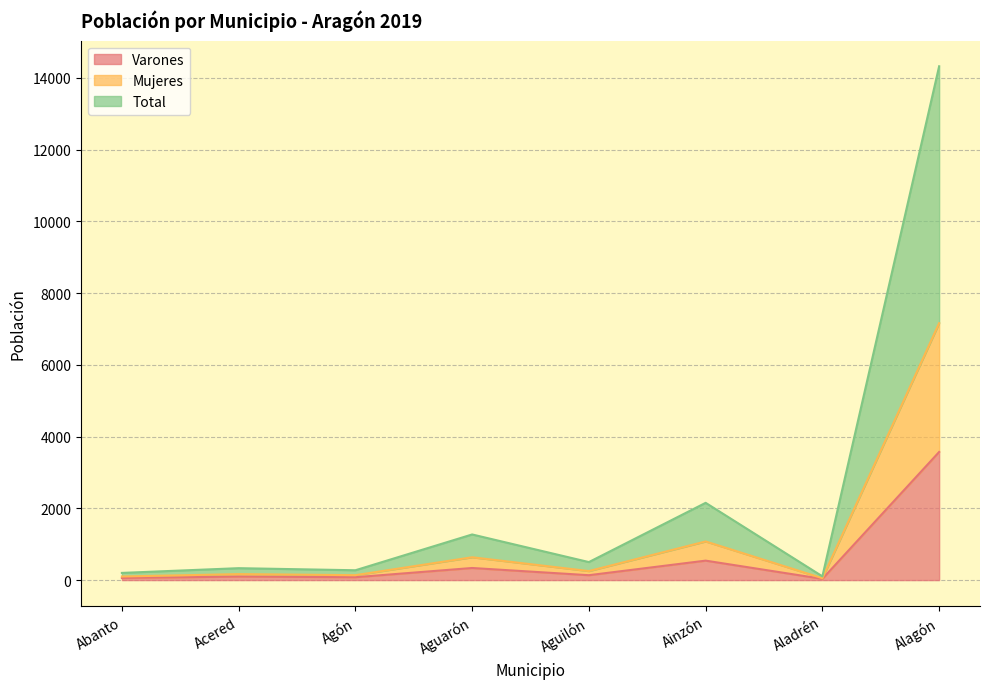

Does the chart display data point markers on the line(s)?

No